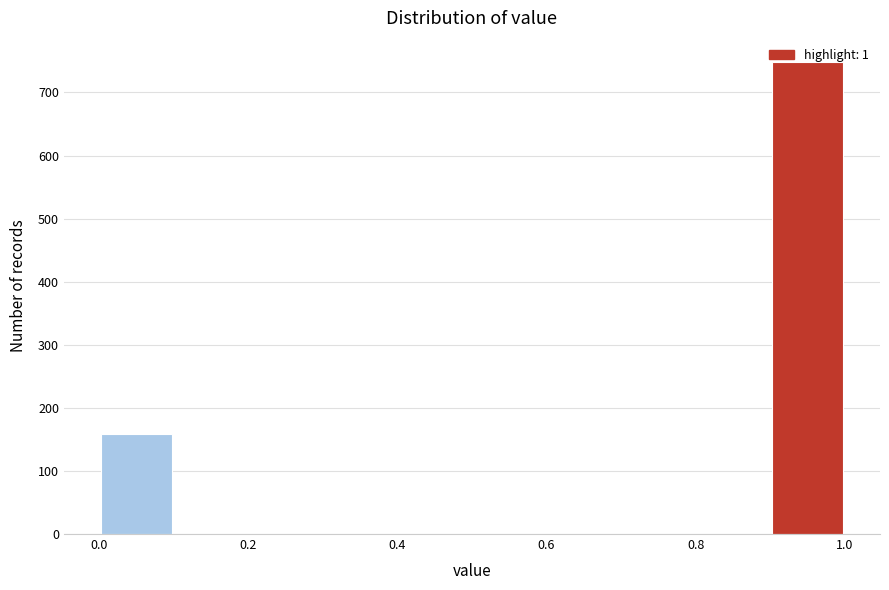

Over which range of the x-axis is the bar tallest?

0.9 to 1.0